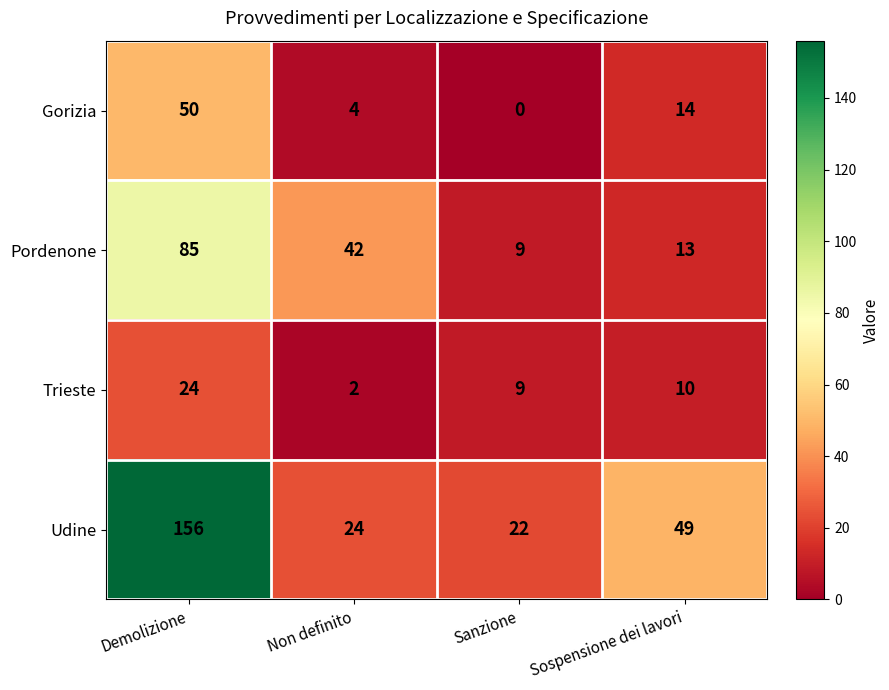

What is the total value across all series at Non definito?

72